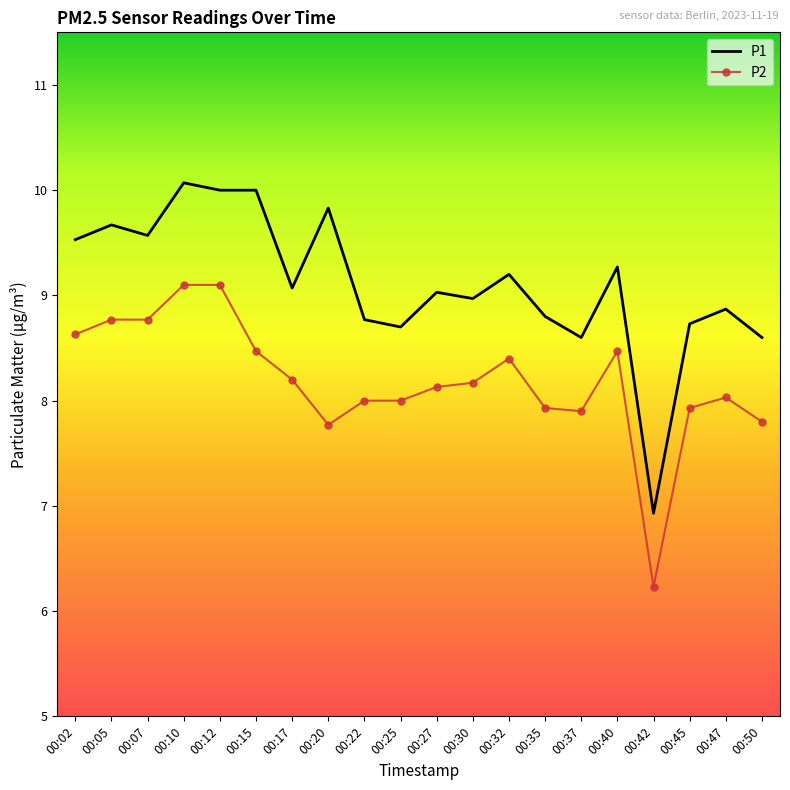

Reading left to right, list all the values displayed in this chart.

P1: 00:02=9.5	00:05=9.7	00:07=9.6	00:10=10.1	00:12=10.0	00:15=10.0	00:17=9.1	00:20=9.8	00:22=8.8	00:25=8.7	00:27=9.0	00:30=9.0	00:32=9.2	00:35=8.8	00:37=8.6	00:40=9.3	00:42=6.9	00:45=8.7	00:47=8.9	00:50=8.6
P2: 00:02=8.6	00:05=8.8	00:07=8.8	00:10=9.1	00:12=9.1	00:15=8.5	00:17=8.2	00:20=7.8	00:22=8.0	00:25=8.0	00:27=8.1	00:30=8.2	00:32=8.4	00:35=7.9	00:37=7.9	00:40=8.5	00:42=6.2	00:45=7.9	00:47=8.0	00:50=7.8